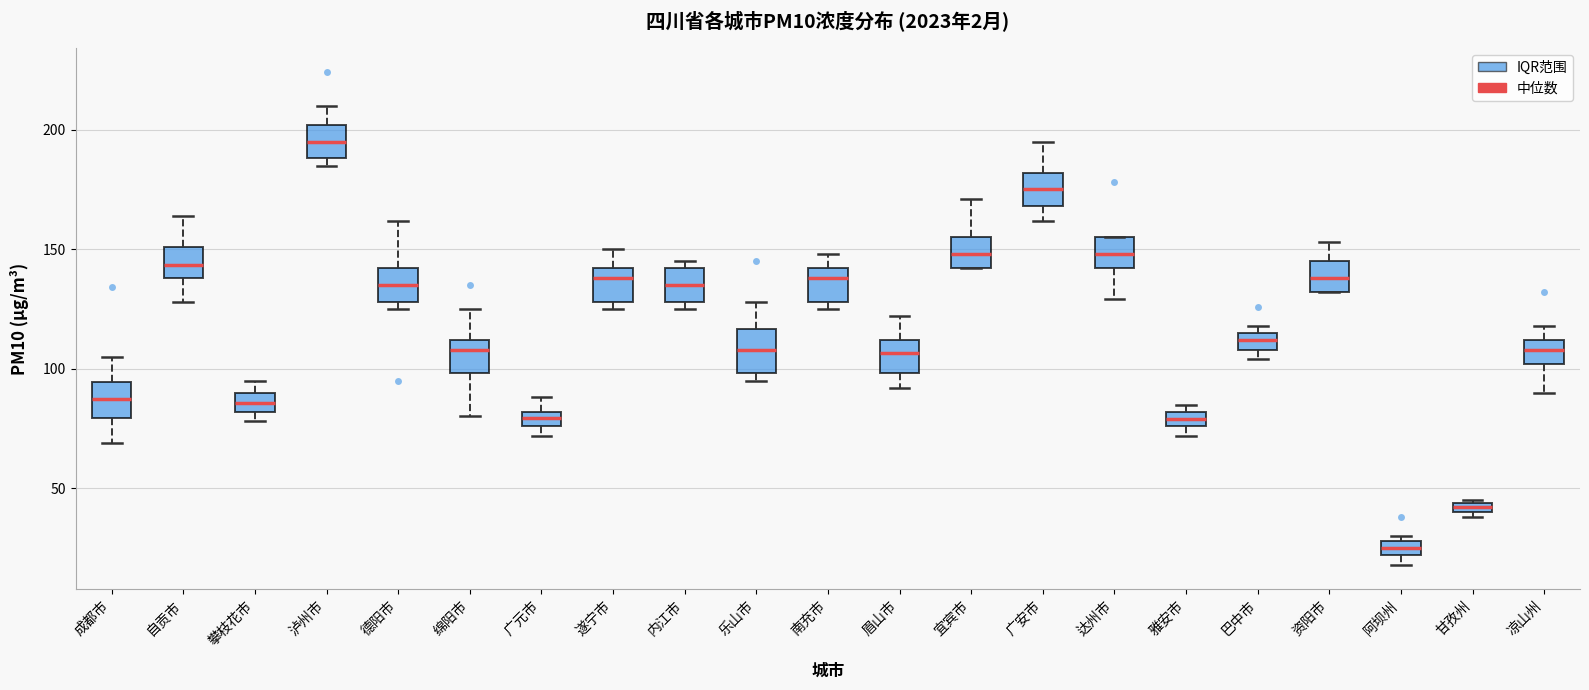

Where is the lower edge of the box for 巴中市 on the y-axis? The values are not printed on the chart, so give them approximately, as read against the axis.

110